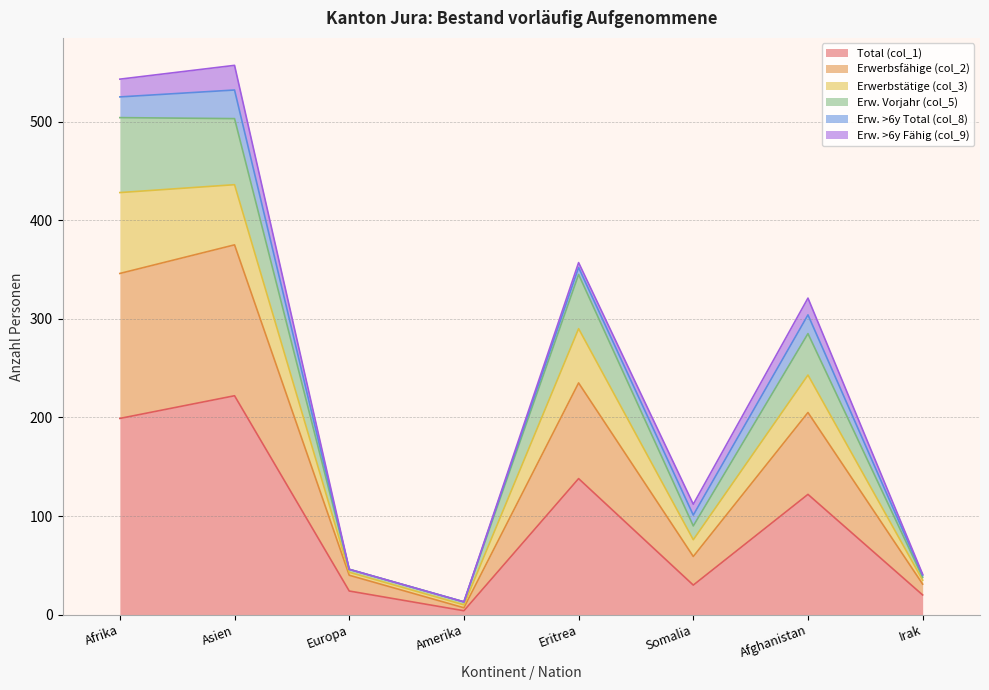

How many interior local valleys does the Total (col_1) series have?

2